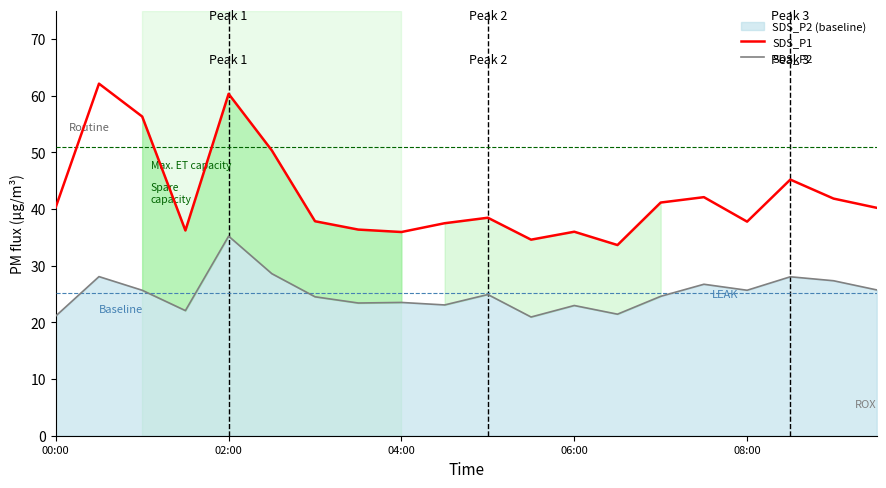

Count the number of data series in this chart.

2